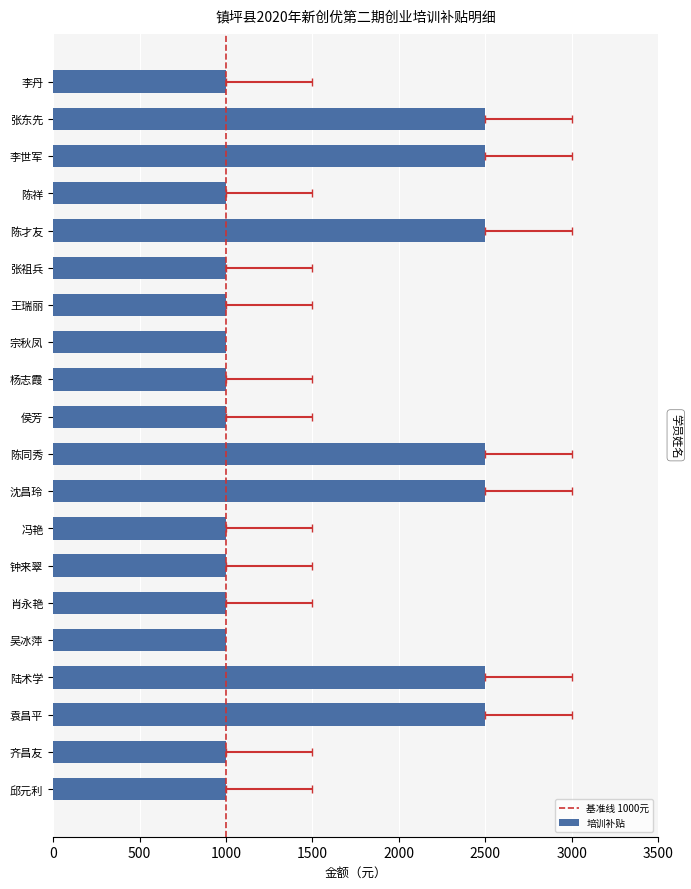

What is the minimum value shown in the chart?

1000